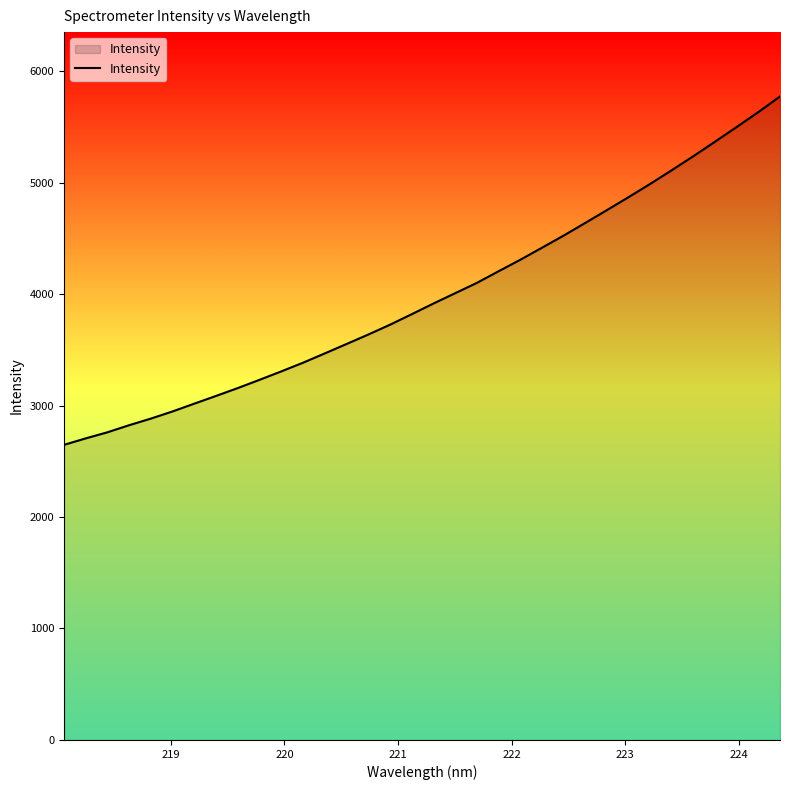

What is the smallest value displayed?

2646.9